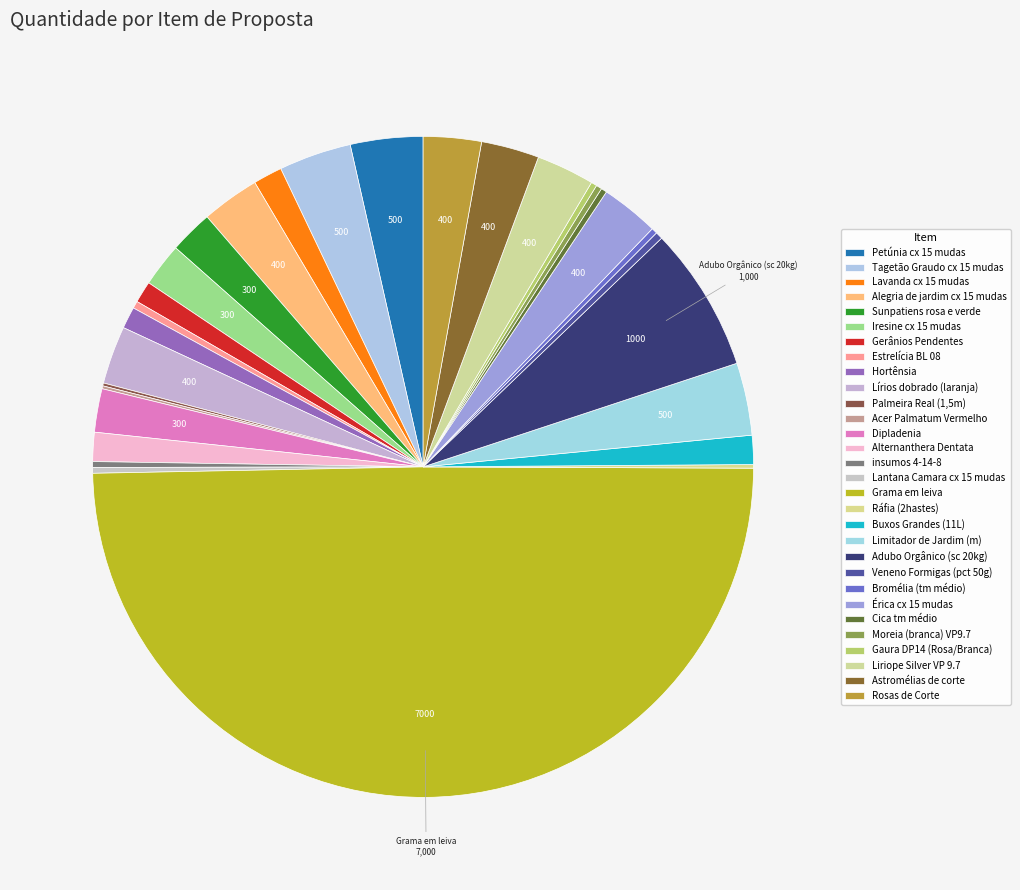

Which category has the smallest portion of the pie?

Palmeira Real (1,5m)